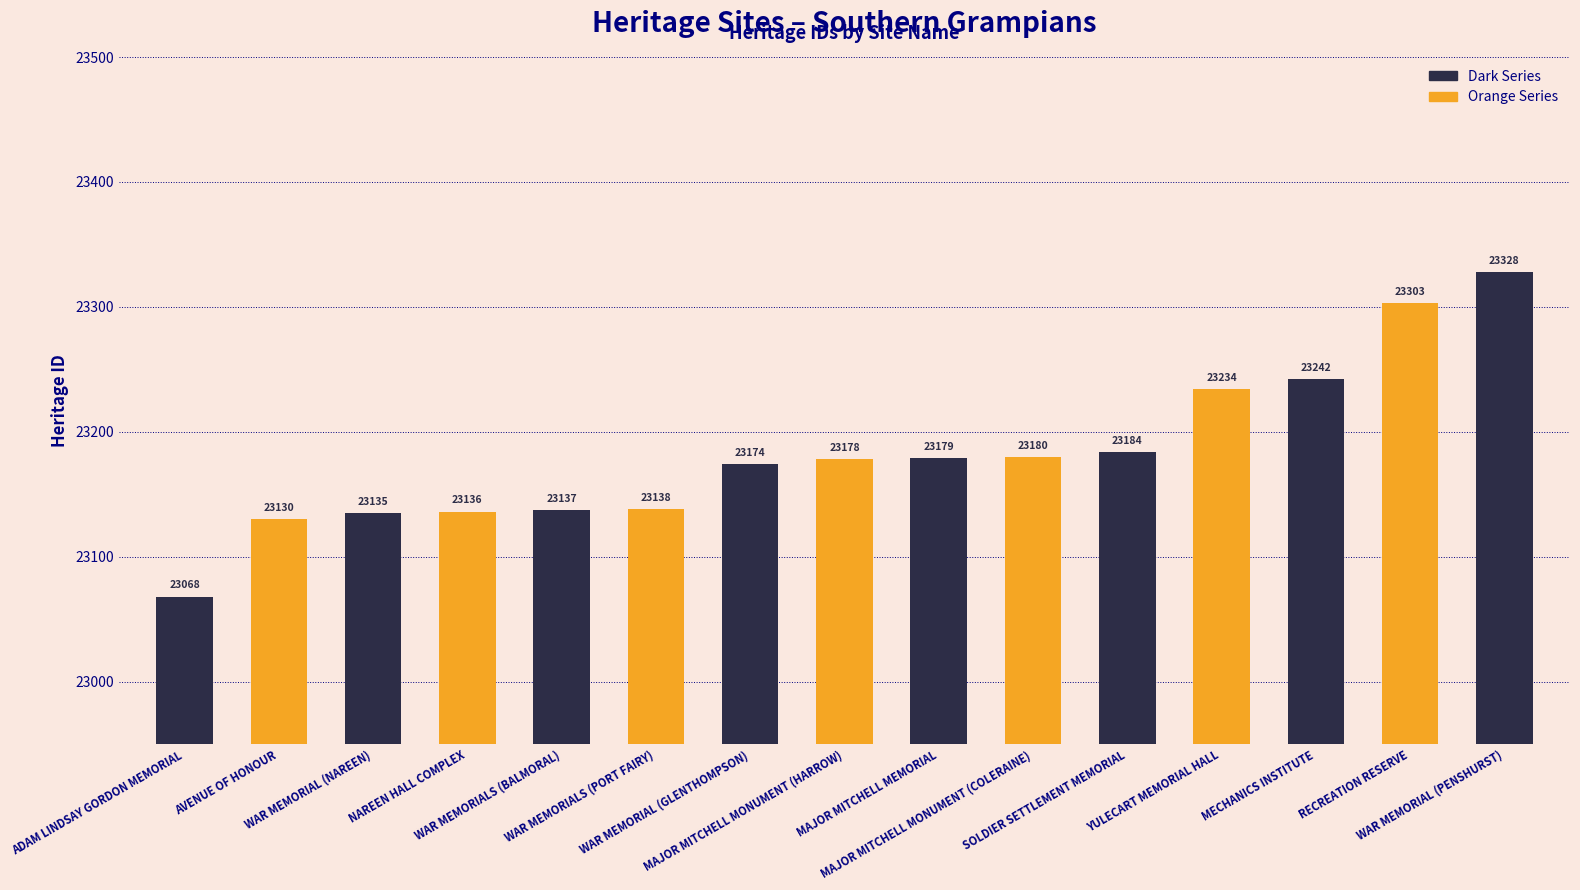

What is the ratio of the value at MAJOR MITCHELL MONUMENT (HARROW) to the value at SOLDIER SETTLEMENT MEMORIAL?

1.0